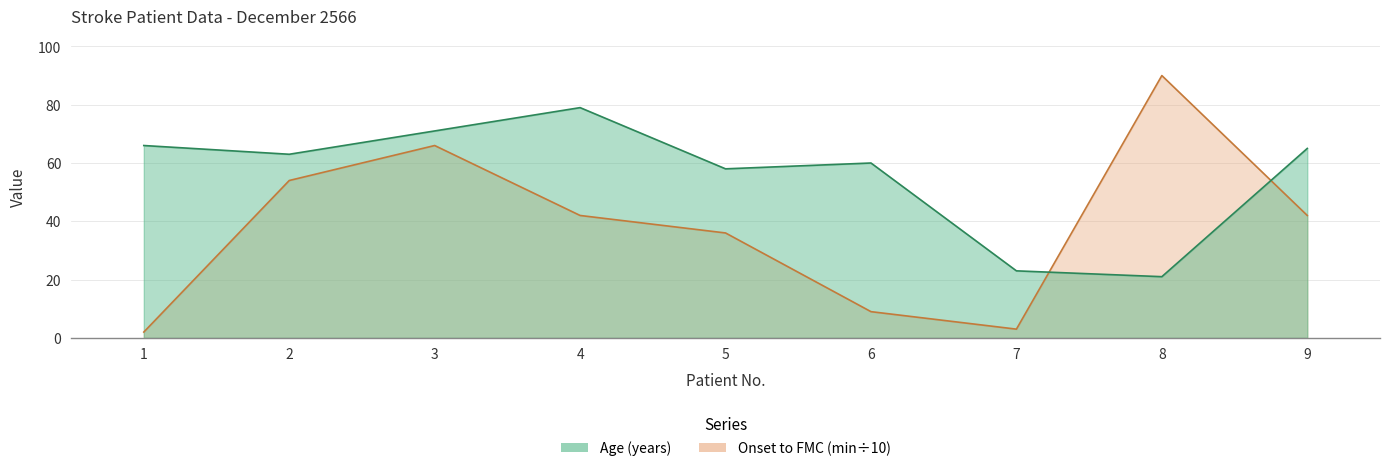

Is the value of Age at 6 greater than the value of Onset to FMC (min) at 5?

Yes